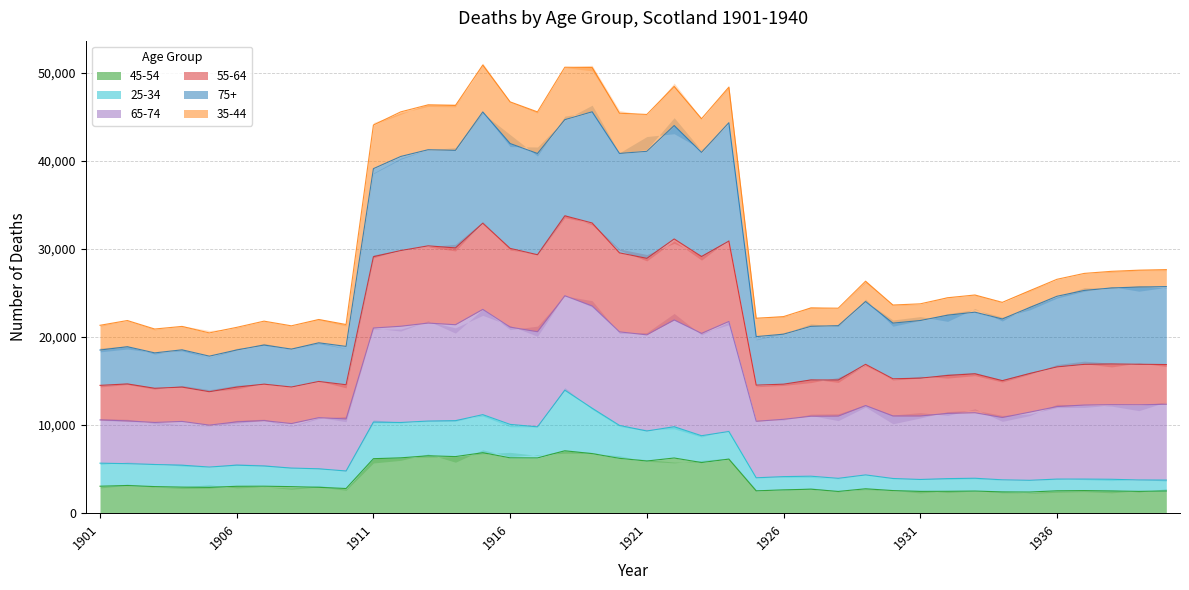

The 45-54 series shows 3764 at 1936. True or false?

False